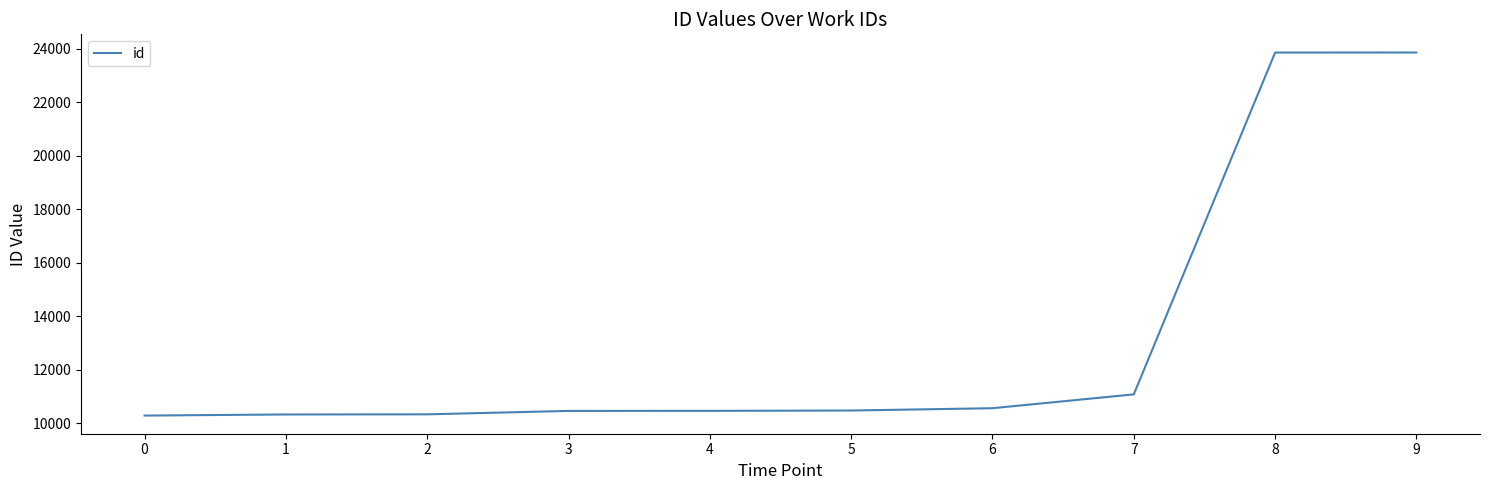

Approximately how many times larger is the value at 5 compared to 6?

1.0